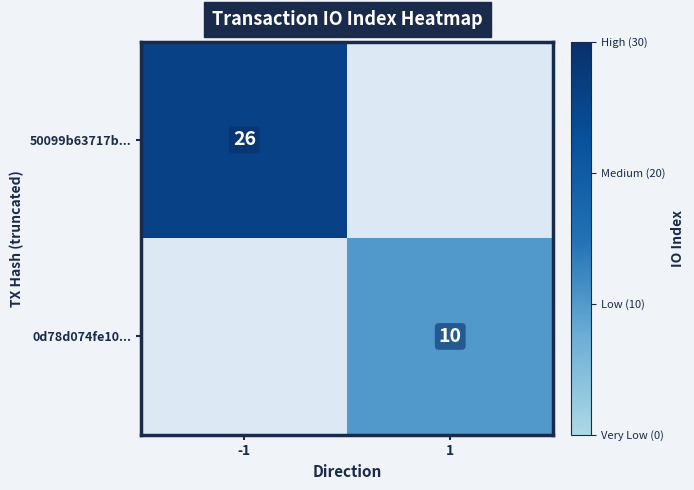

Is it true that 50099b63717b... equals 16.2 at -1?

False